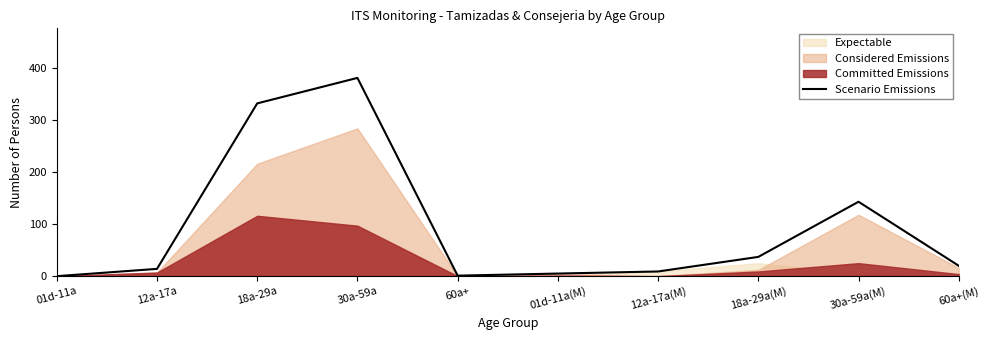

What is the change in value from 30a-59a to 30a-59a(M)?

-238